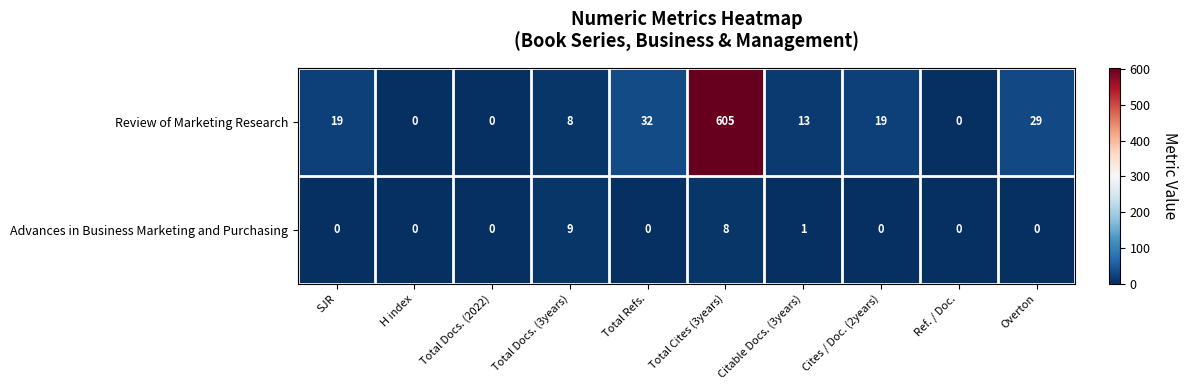

Reading left to right, what are all the values shown in this chart?

Review of Marketing Research: 19	0	0	8	32	605	13	19	0	29
Advances in Business Marketing and Purchasing: 0	0	0	9	0	8	1	0	0	0